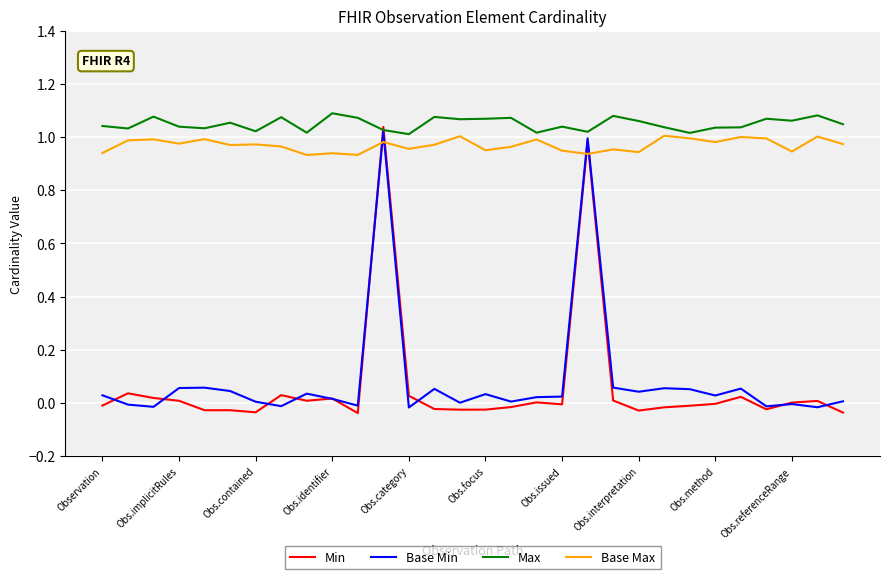

Which series has the largest range (max minus min)?

Min